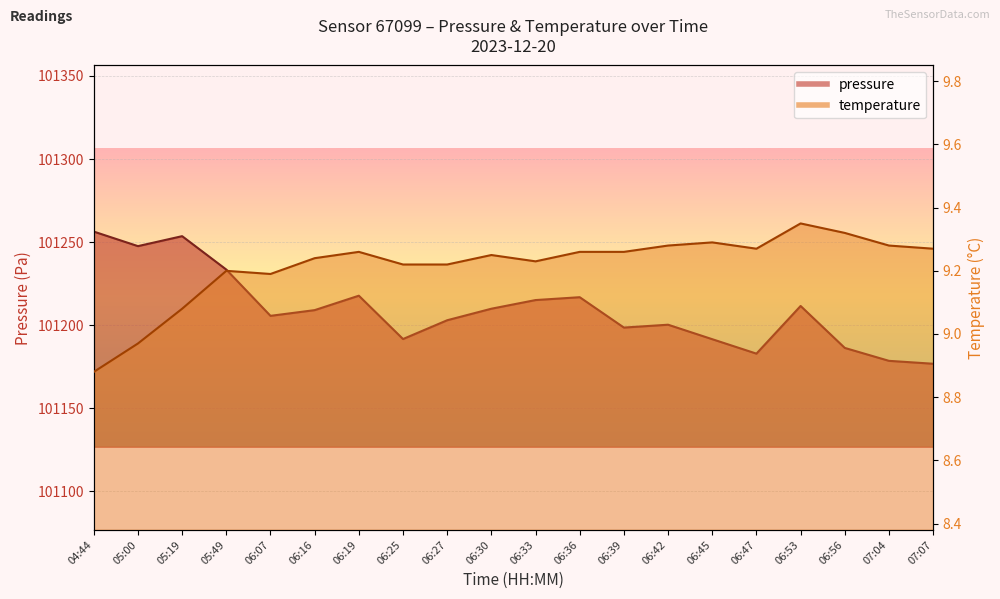

Which series has the largest total across all categories?

pressure